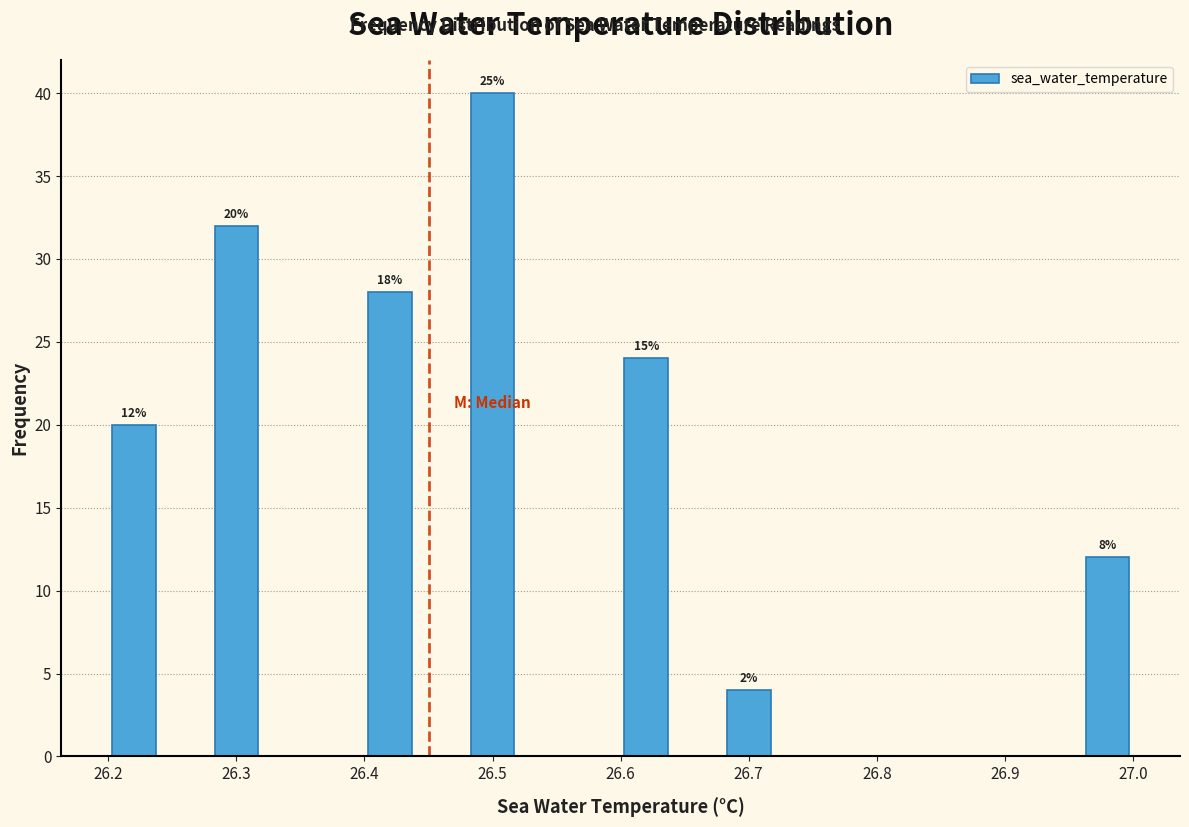

Which range on the x-axis has the tallest bar?

26.48 to 26.52